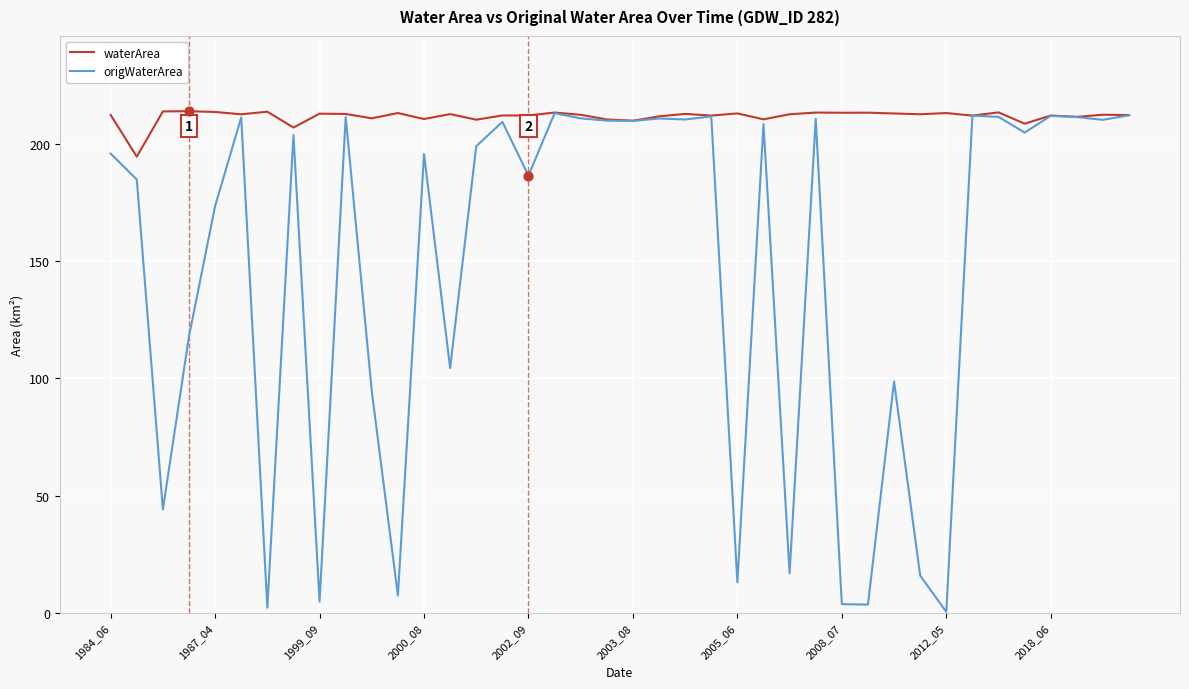

What is the maximum value shown in the chart?

213.8